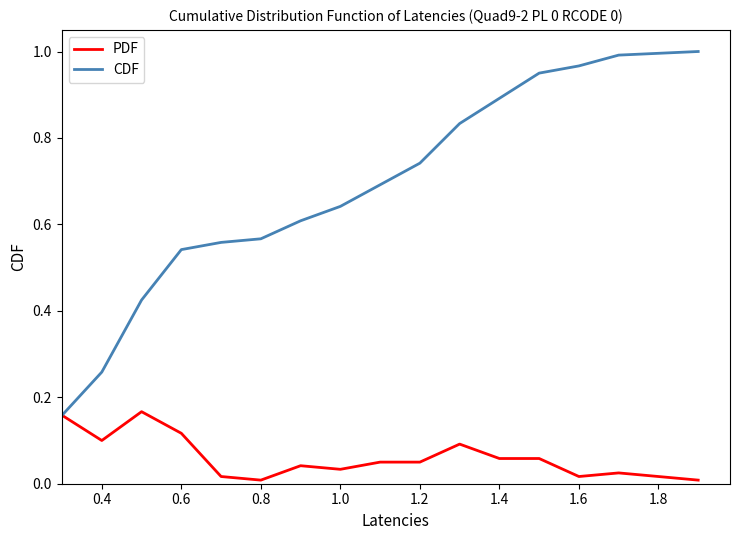

Which series has the largest range (max minus min)?

CDF